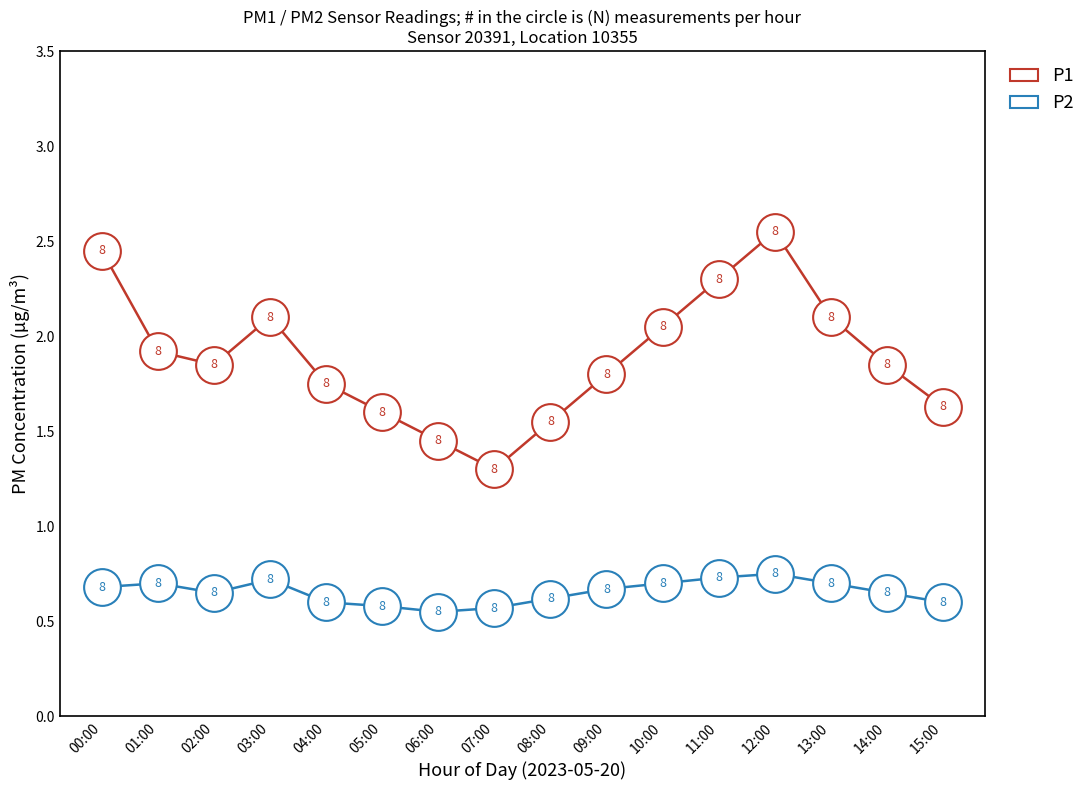

What is the total value across all series at 11:00?

3.0